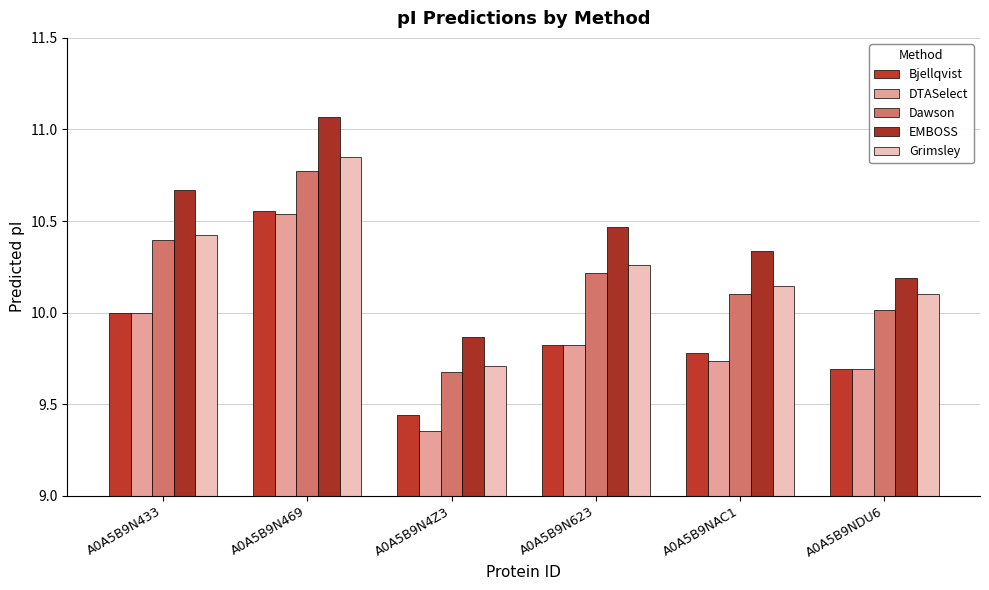

Are the bars grouped side by side (vs. stacked)?

Yes